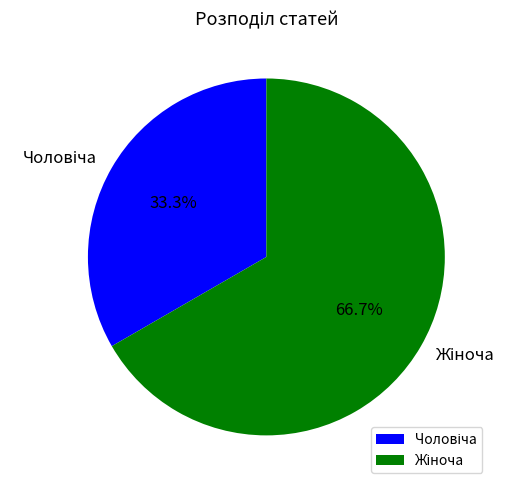

Is there a majority slice in this chart?

Yes